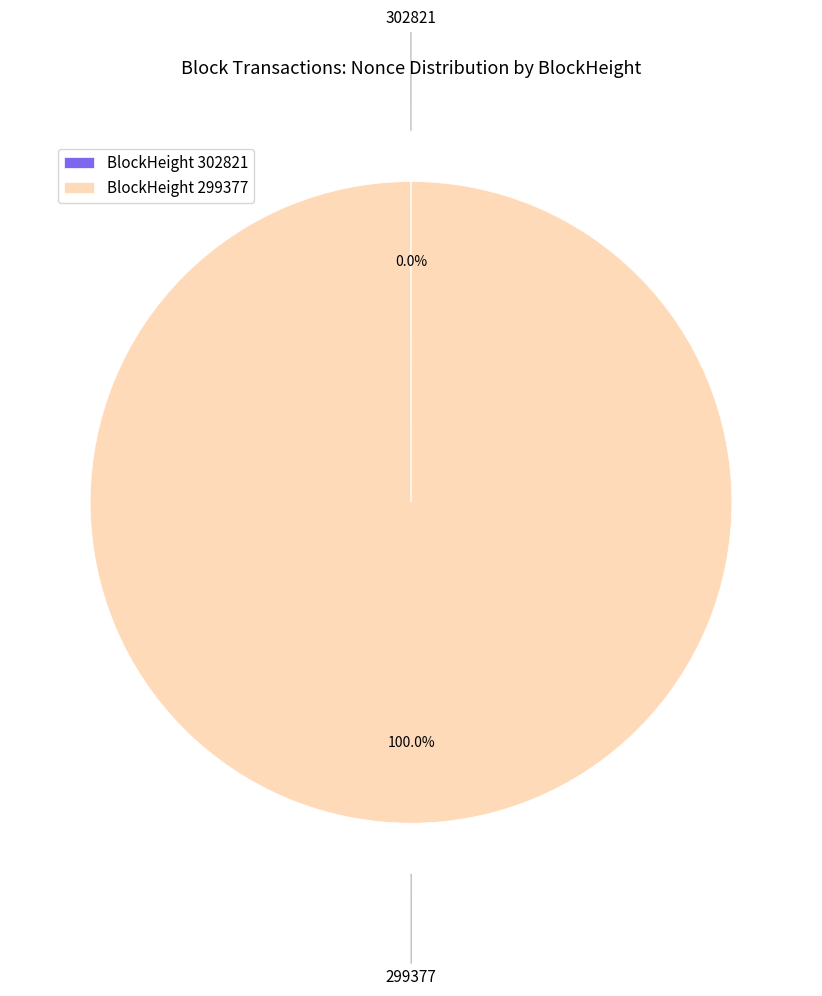

Which slice represents more than half of the pie?

299377